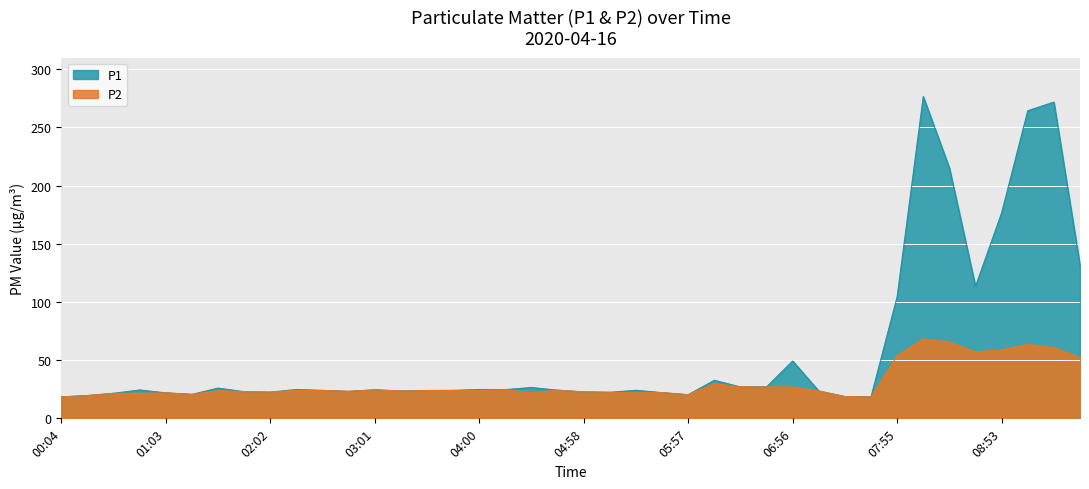

Does the chart display data point markers on the line(s)?

No